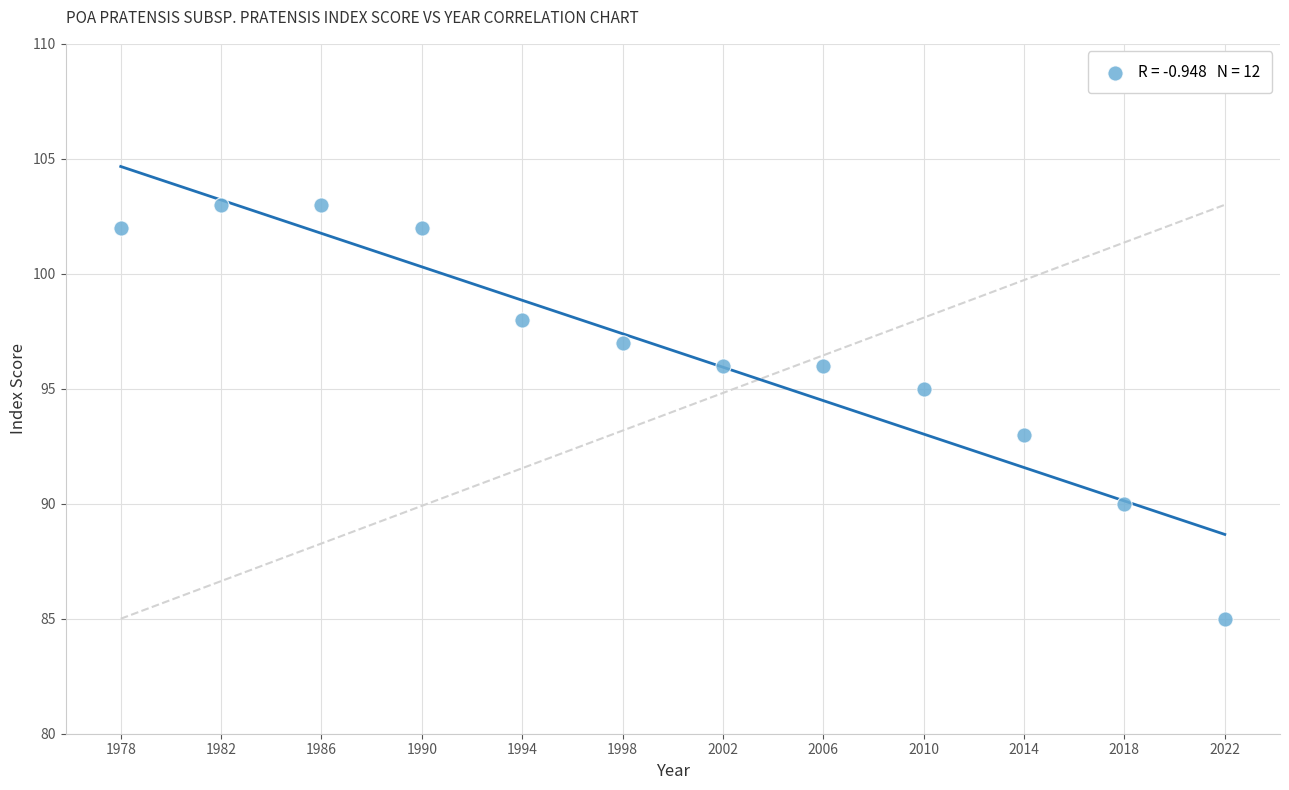

What is the range of Y values (max minus min)?

18